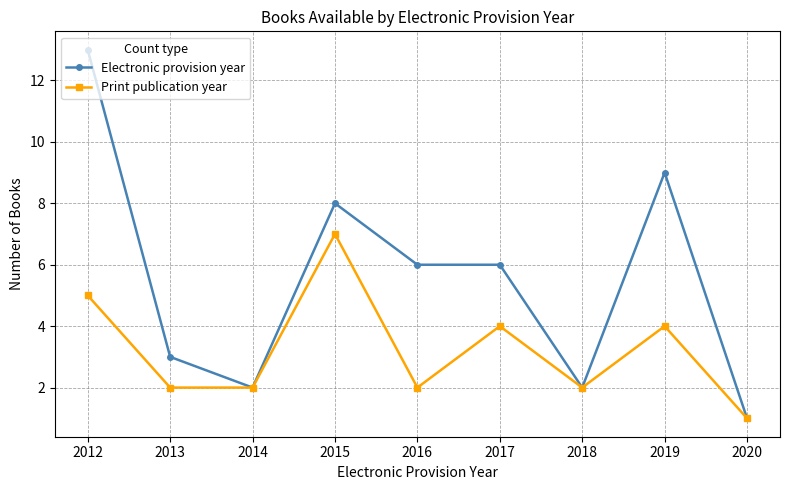

Does the chart have visible grid lines?

Yes